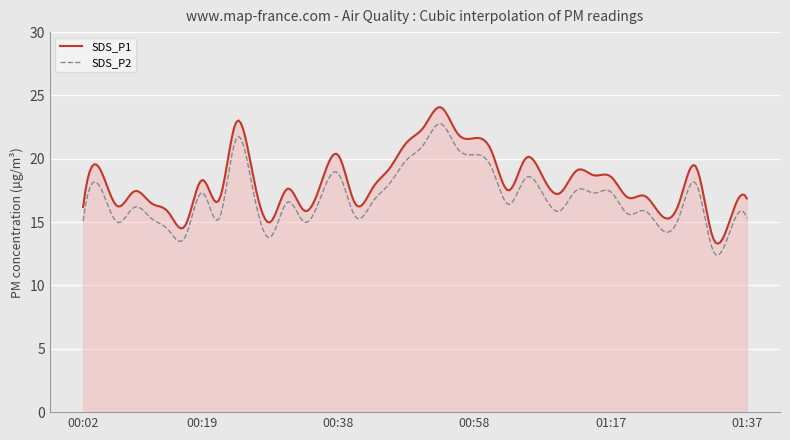

Rank the series by their average value, from lowest to highest.

SDS_P2, SDS_P1